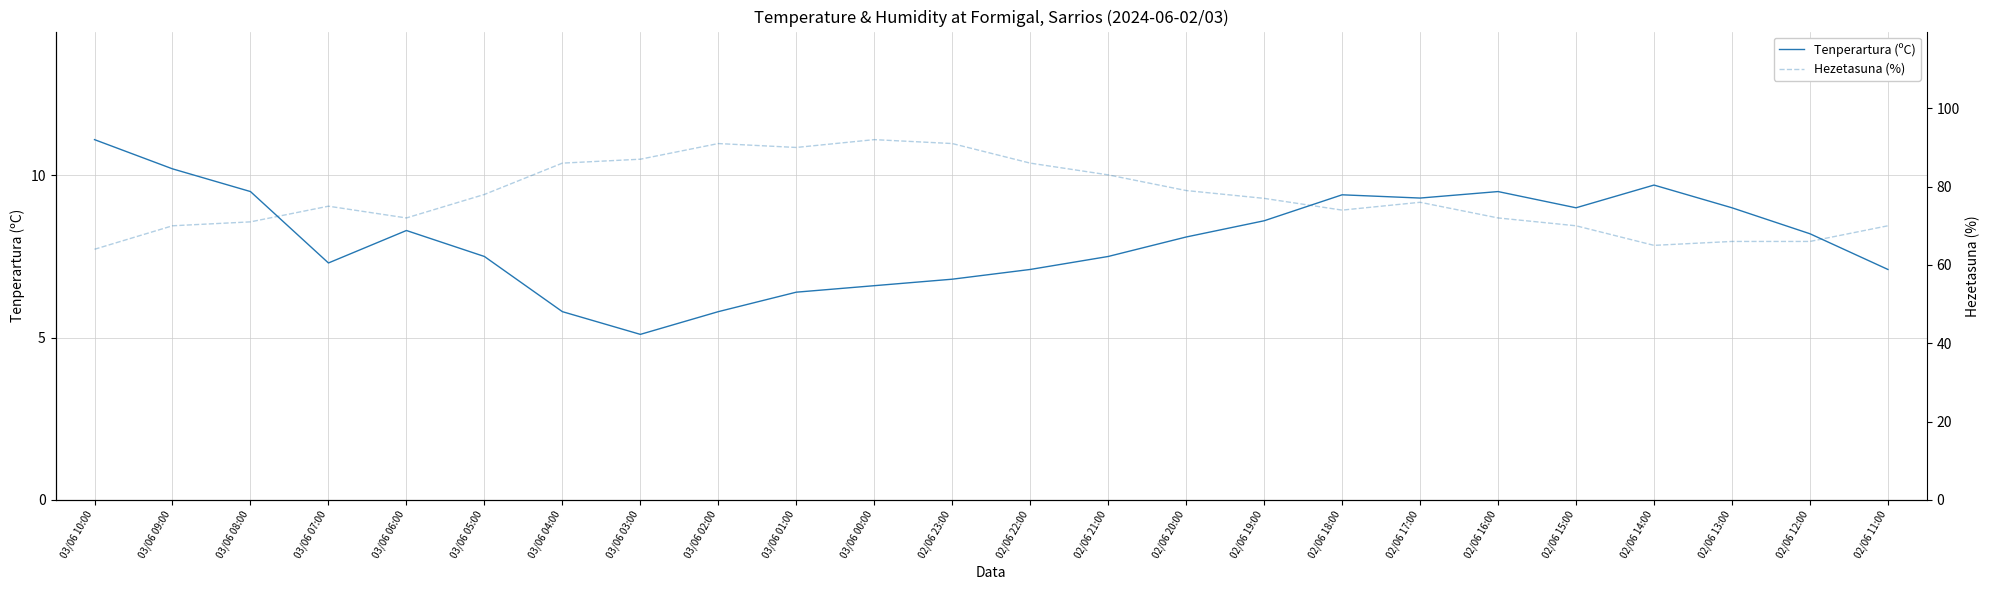

Rank the series at 02/06 19:00 from highest to lowest value.

Hezetasuna (%), Tenperartura (ºC)